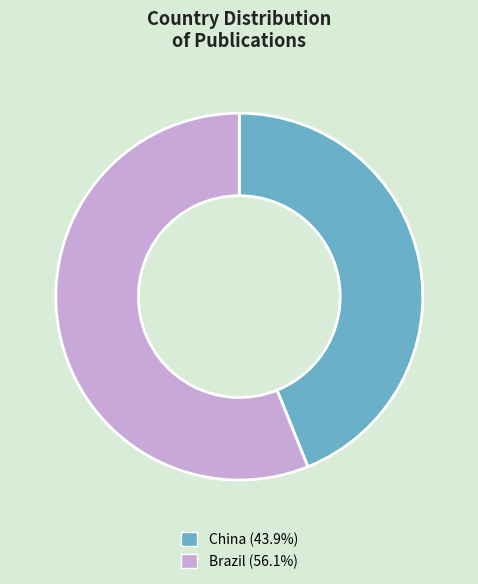

Do Brazil and China together represent more than half of the pie?

Yes